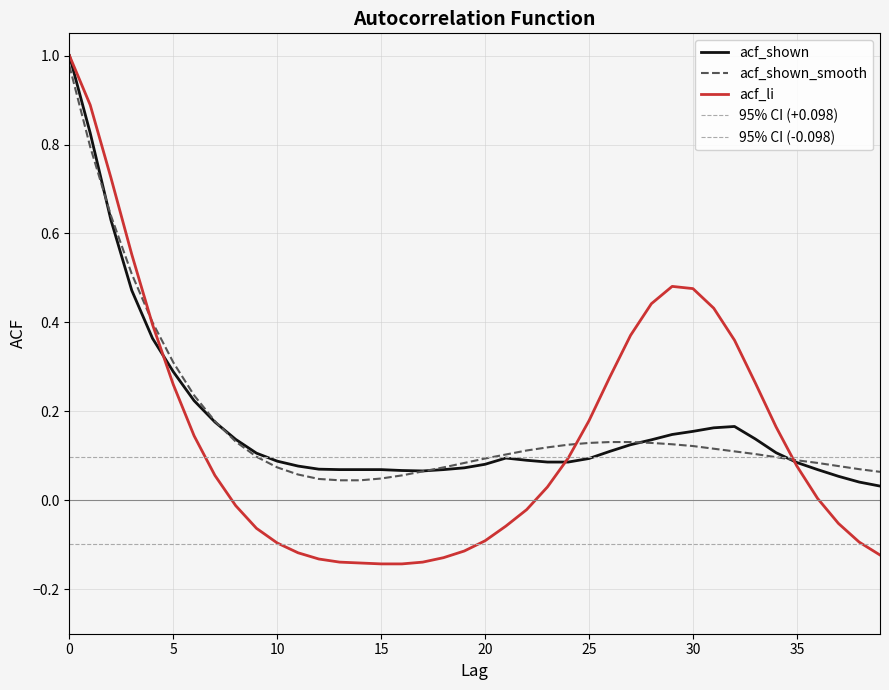

What are all the series names shown in the legend?

acf_li, acf_shown, acf_shown_smooth